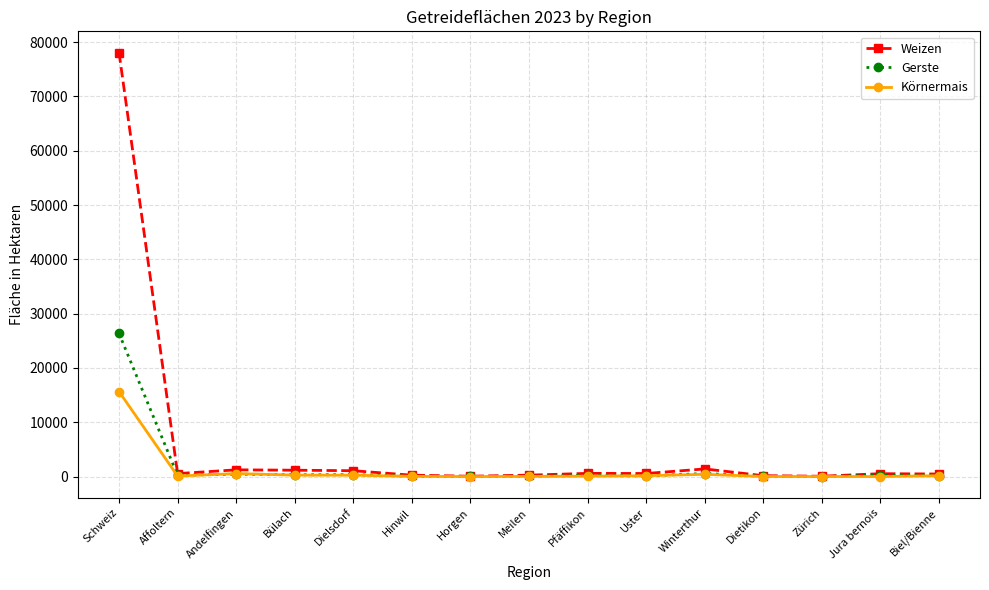

Which series has the widest spread of values?

Weizen